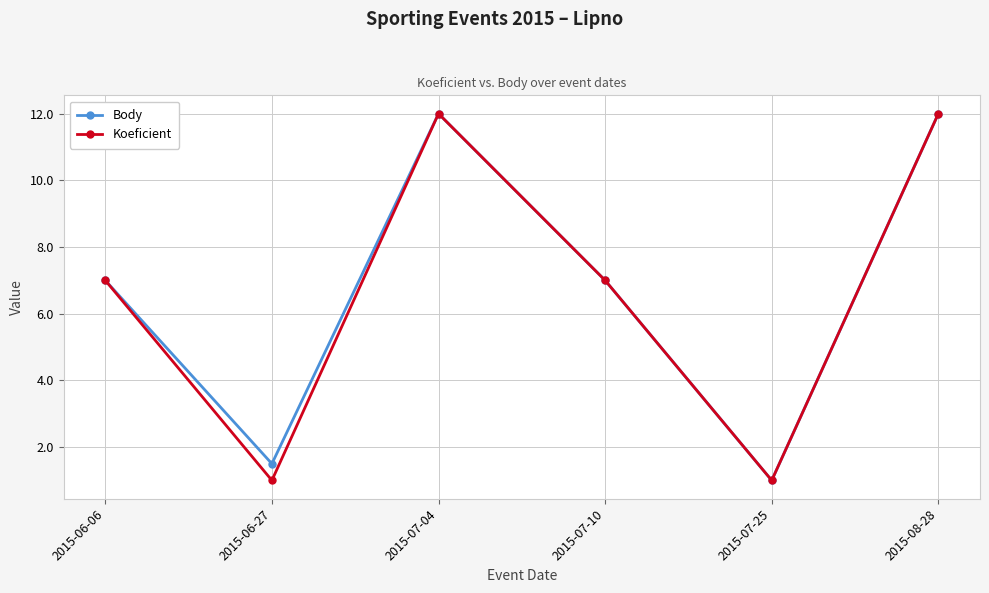

What is the smallest value displayed?

1.0